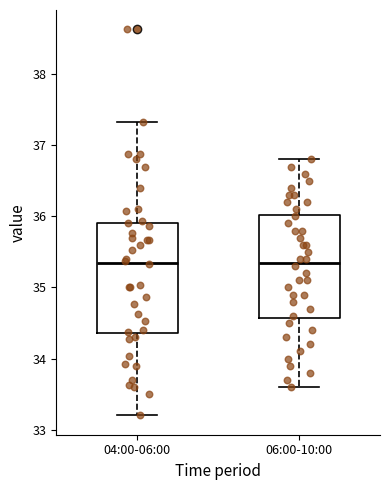

Comparing the boxes themselves (not the whiskers), which one is the tallest?

04:00-06:00